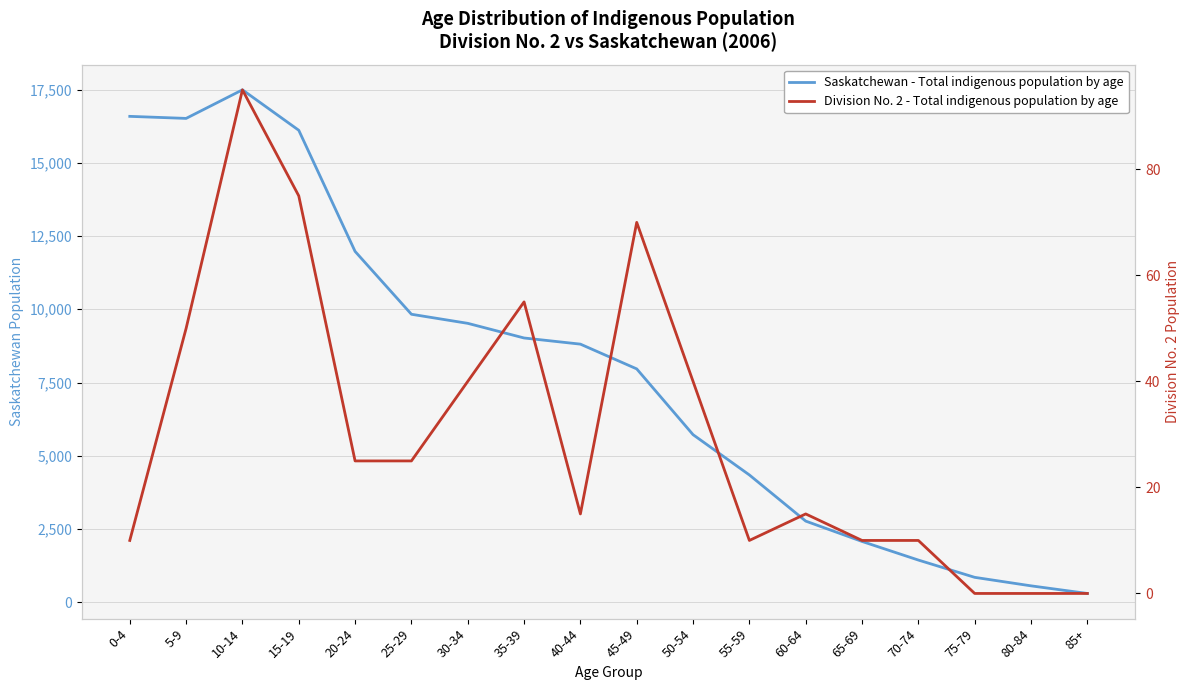

Reading right to left, extract all data points from this chart.

Saskatchewan - Total indigenous population by age: 300	560	850	1440	2075	2770	4345	5720	7965	8810	9020	9520	9830	11975	16110	17490	16515	16585
Division No. 2 - Total indigenous population by age: 0	0	0	10	10	15	10	40	70	15	55	40	25	25	75	95	50	10